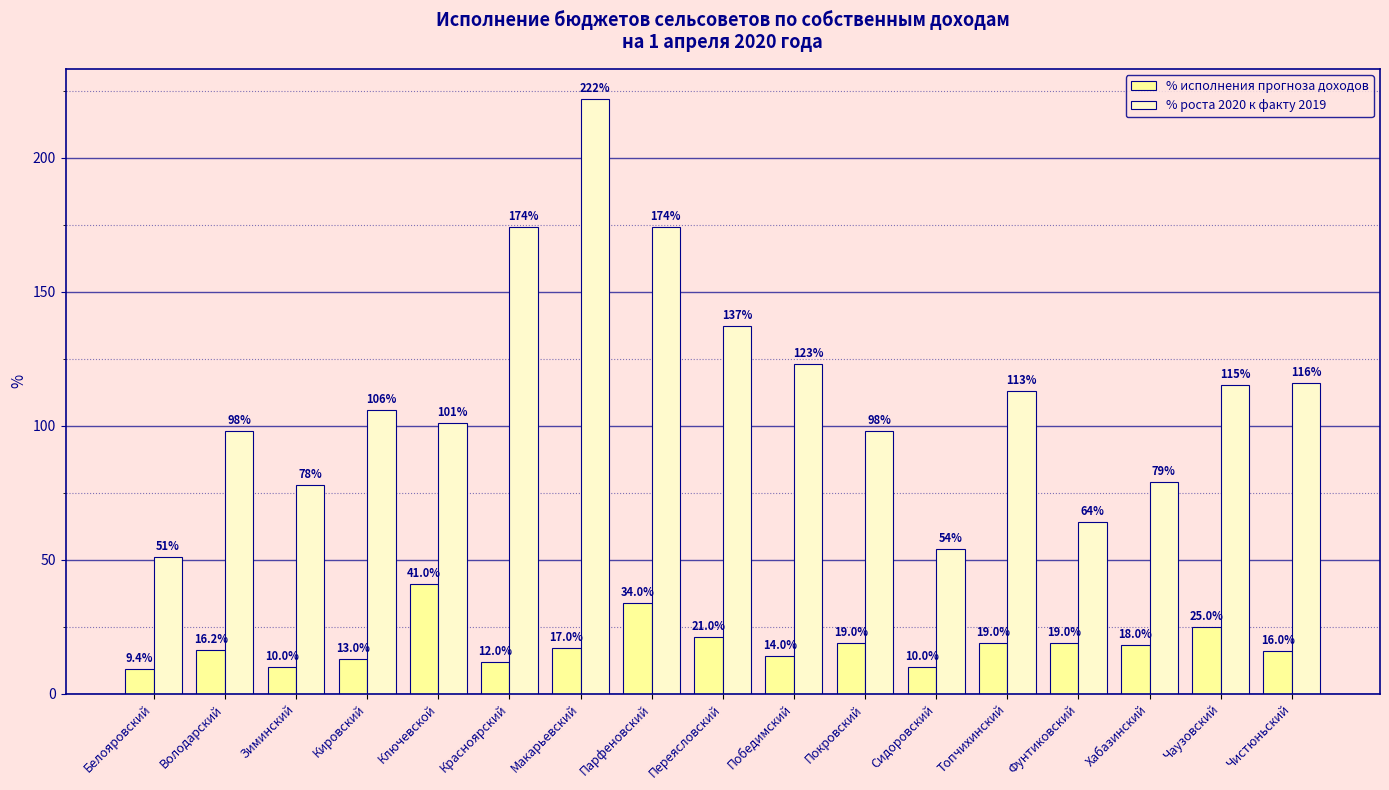

How many groups of bars are there?

17